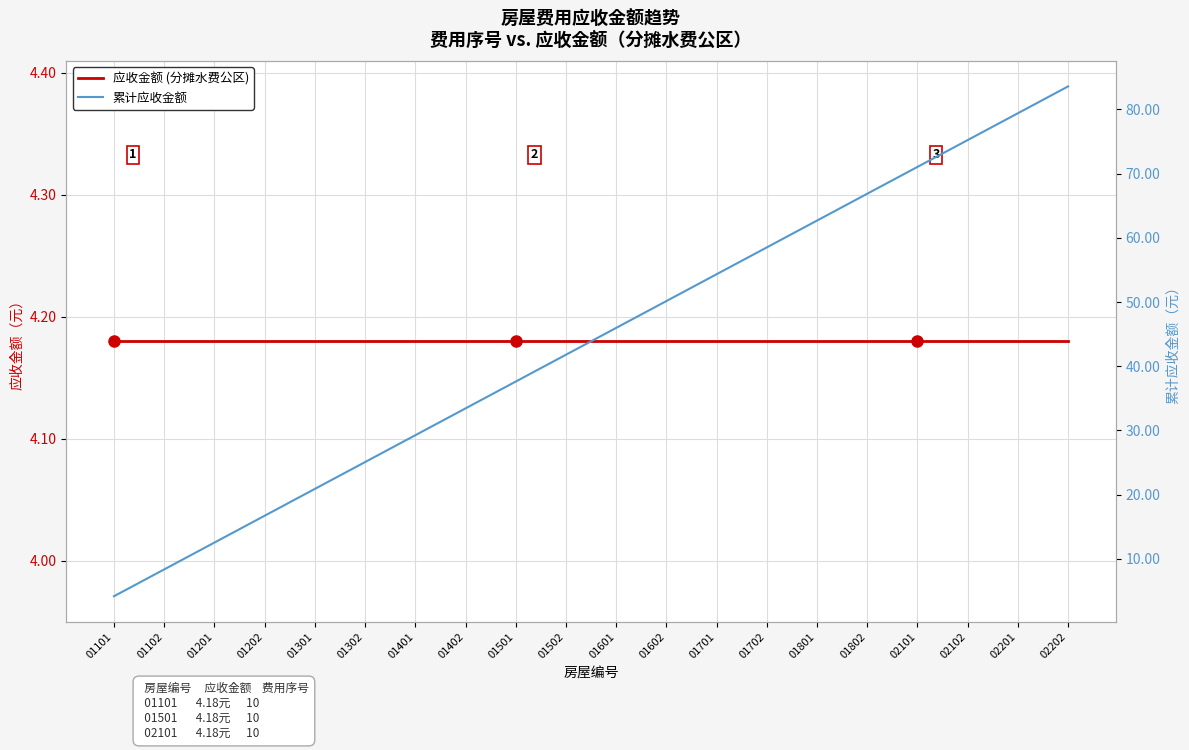

The value of 应收金额 (分摊水费公区) at 01201 is 1.3. True or false?

False